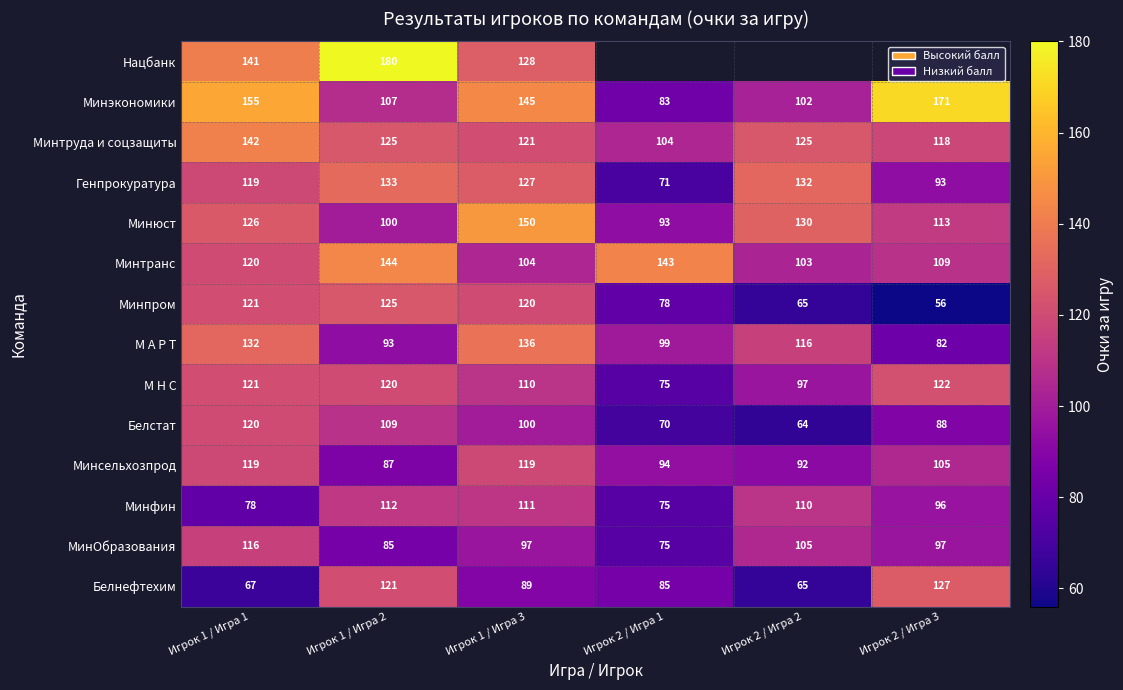

Rank the categories by Минпром value from highest to lowest.

Игрок 1 / Игра 2, Игрок 1 / Игра 1, Игрок 1 / Игра 3, Игрок 2 / Игра 1, Игрок 2 / Игра 2, Игрок 2 / Игра 3